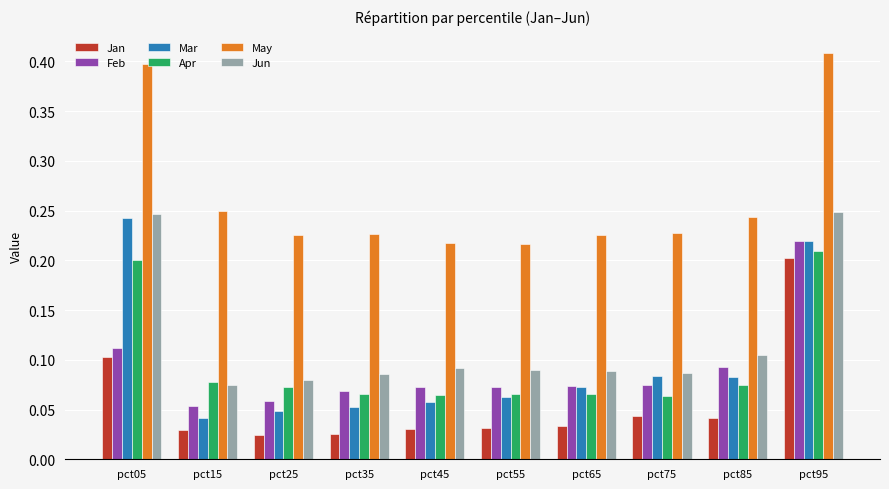

Is it true that Jun equals 0.0 at pct55?

False